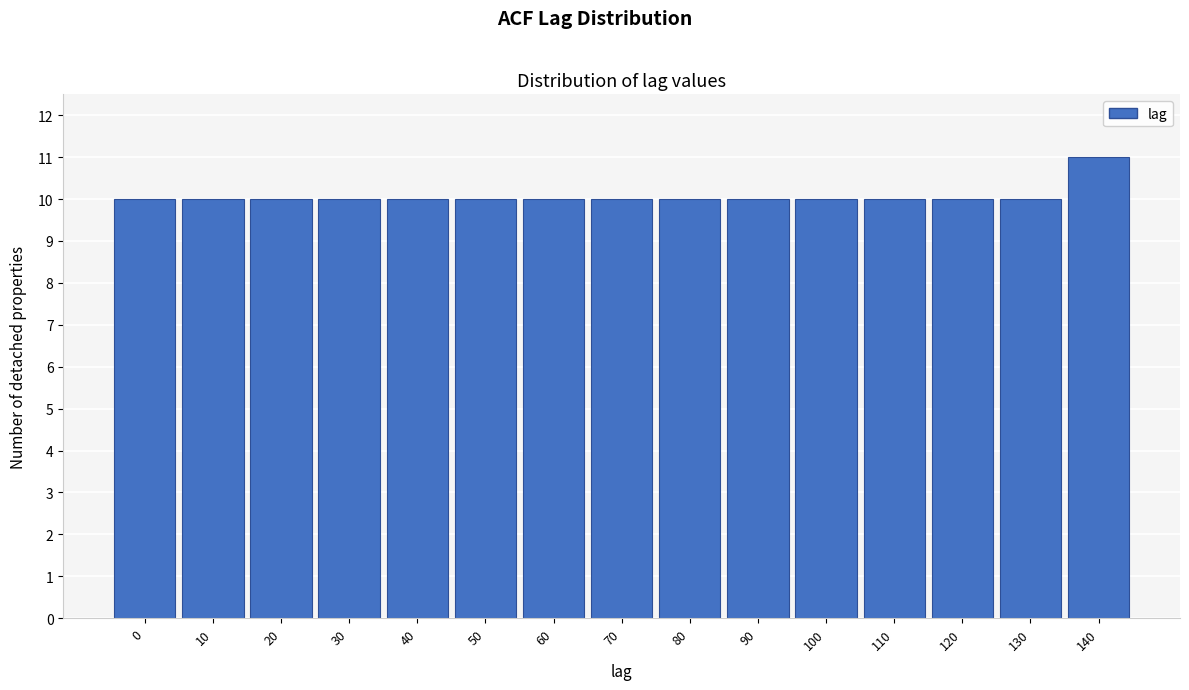

Reading left to right, what are all the values shown in this chart?

0=10	10=10	20=10	30=10	40=10	50=10	60=10	70=10	80=10	90=10	100=10	110=10	120=10	130=10	140=11